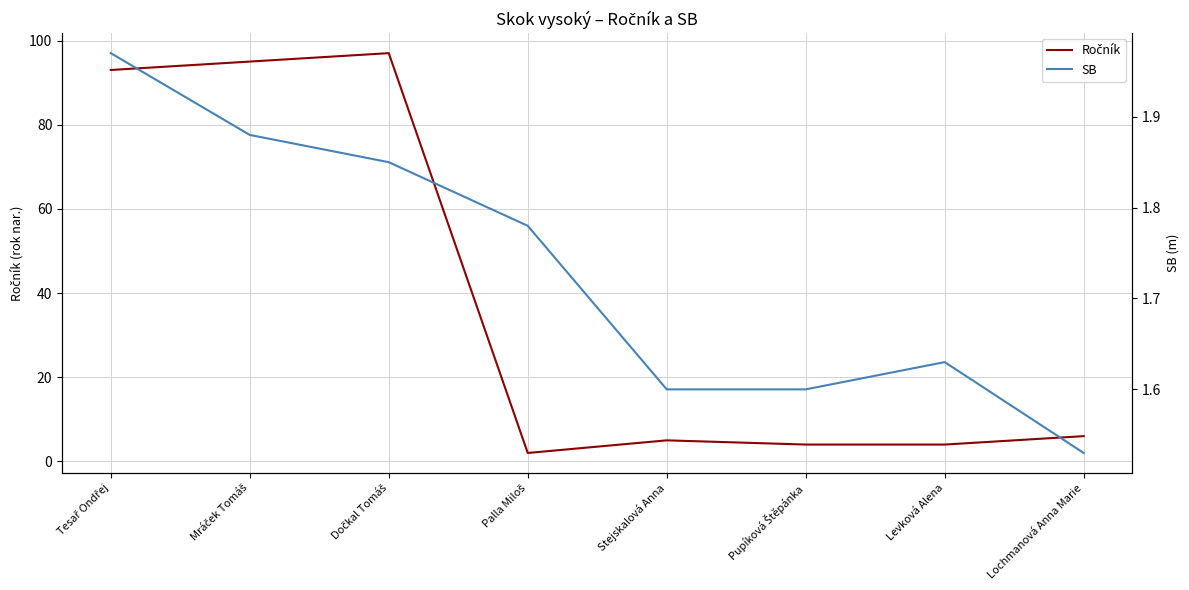

What is the difference between the Ročník values at Mráček Tomáš and Tesař Ondřej?

2.0